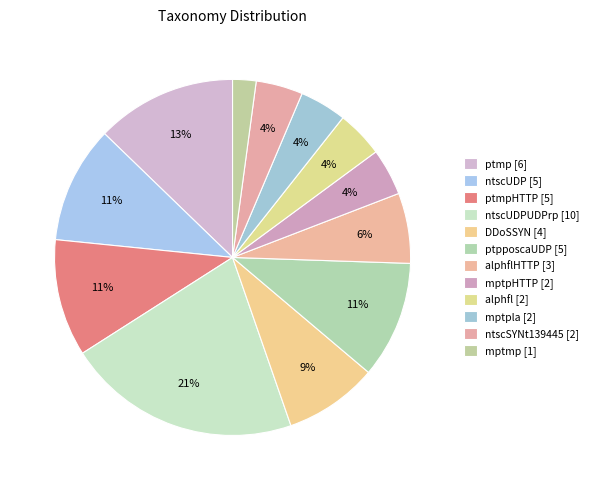

How many slices are in this pie chart?

12